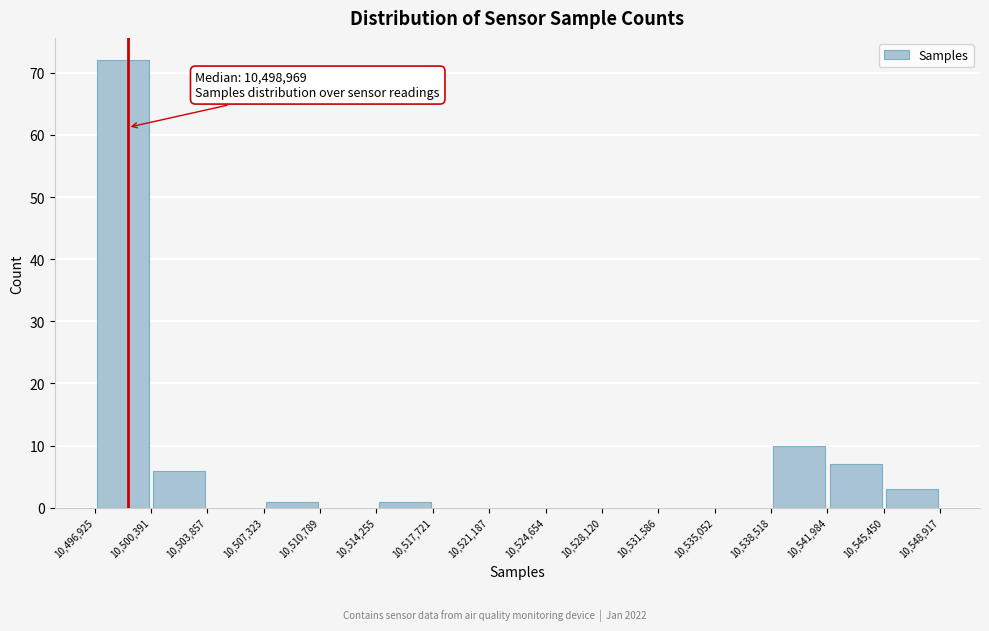

Which range on the x-axis has the tallest bar?

10,496,925 to 10,500,391